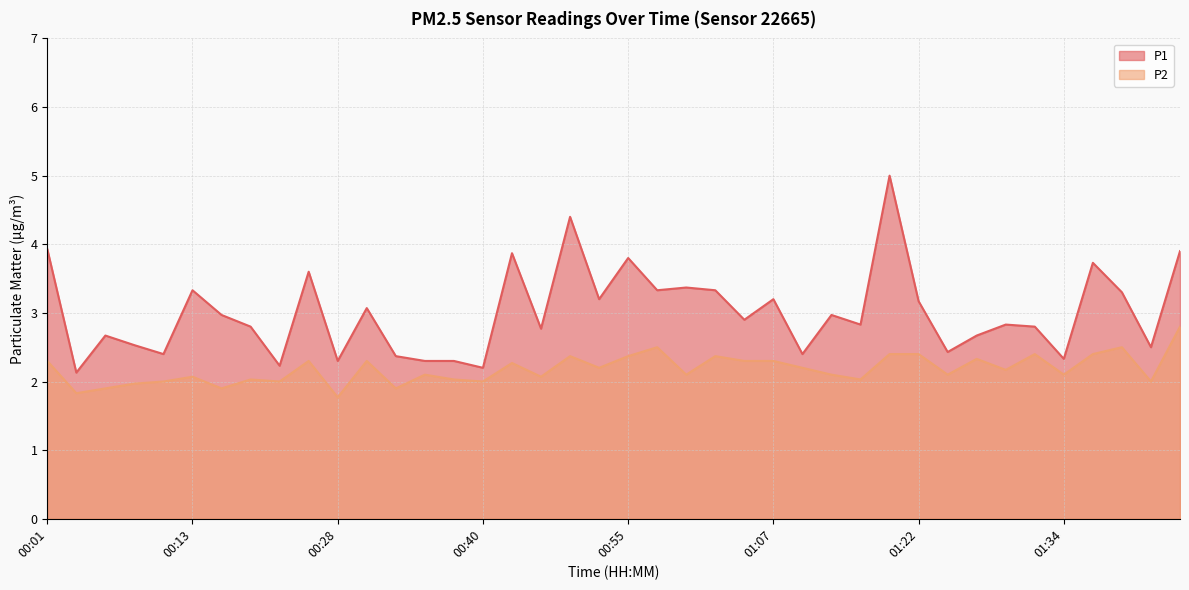

List the series in order of their peak value, highest first.

P1, P2